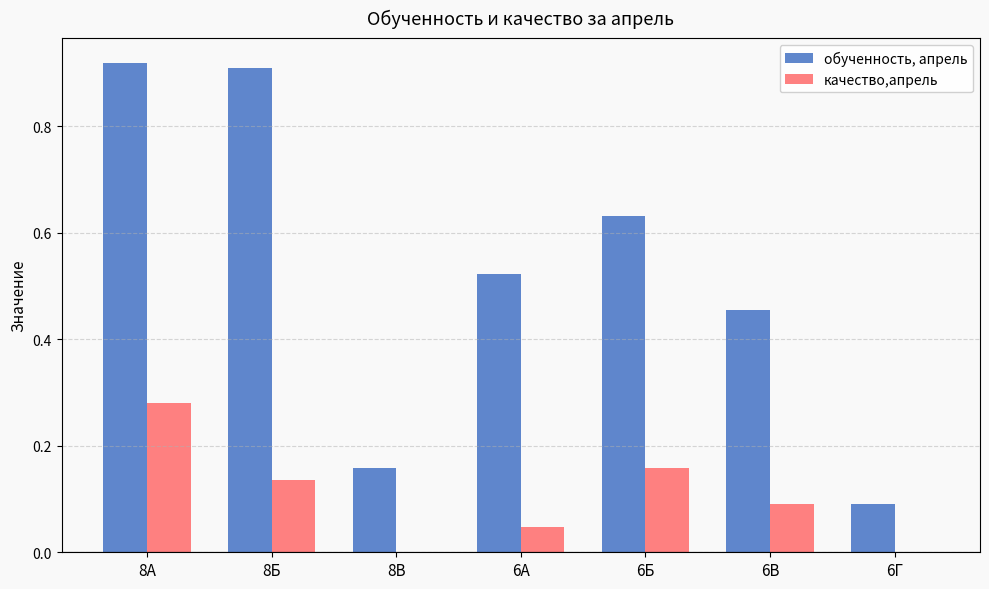

What is the sum of all качество,апрель values?

0.7